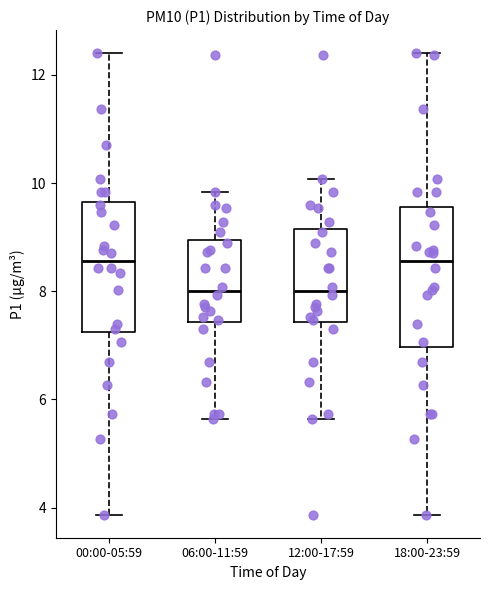

Reading left to right, transcribe this box plot: for each box, give where its median line is, the range the box spans, and where its two whiskers end, as read against the y-axis. The values are not printed on the chart, so give them approximately, as read against the axis.

00:00-05:59: median 8.6, box 7.2 to 9.6, whiskers 3.8 to 12.4
06:00-11:59: median 8.0, box 7.4 to 9.0, whiskers 5.6 to 9.8
12:00-17:59: median 8.0, box 7.4 to 9.2, whiskers 5.6 to 10.0
18:00-23:59: median 8.6, box 7.0 to 9.6, whiskers 3.8 to 12.4